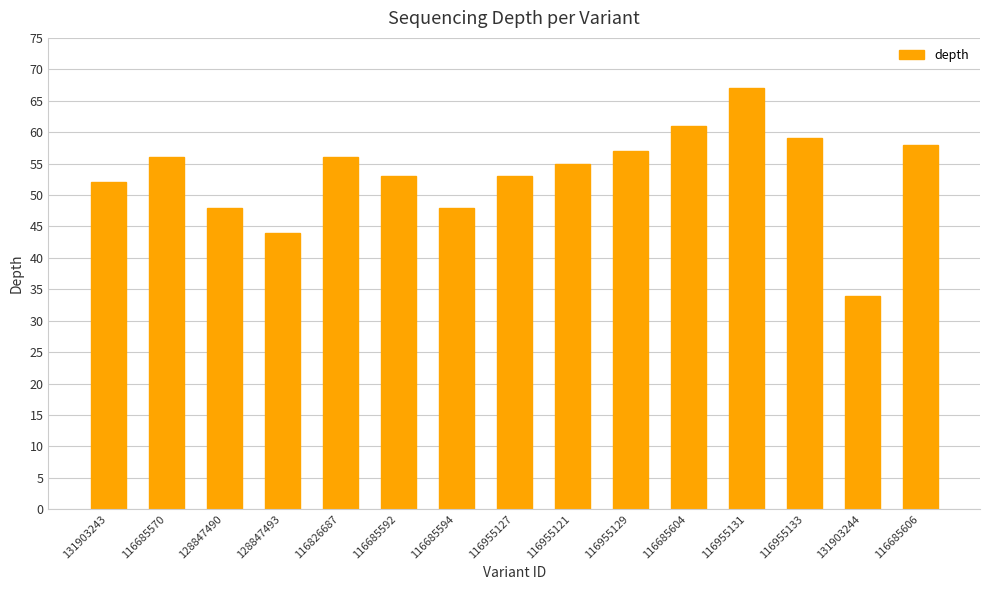

What is the difference between the values at 116955131 and 116685592?

14